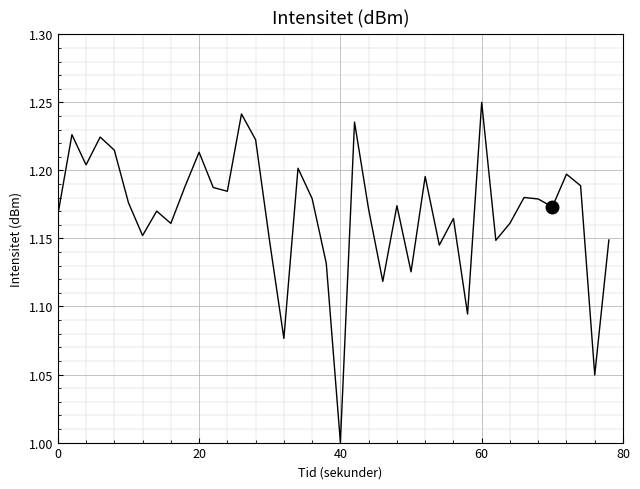

Does the chart have visible grid lines?

Yes